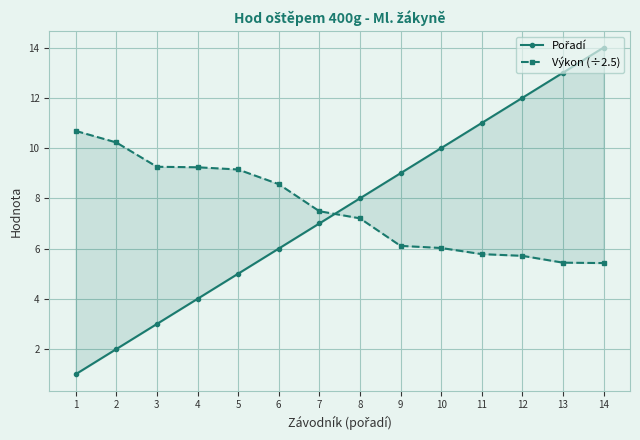

Is it true that Výkon (÷2.5) equals 10.2 at 2?

True